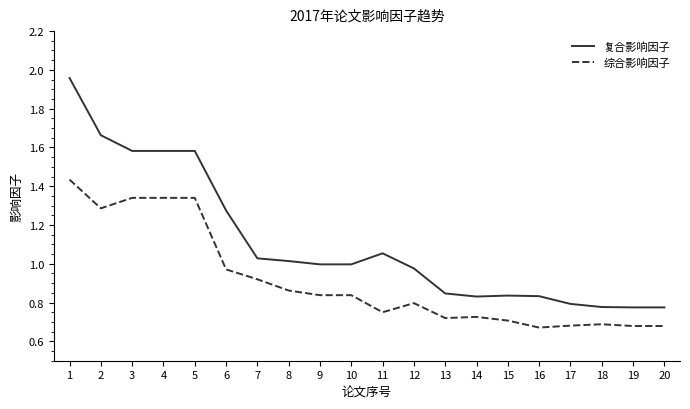

Which series has the largest total across all categories?

复合影响因子